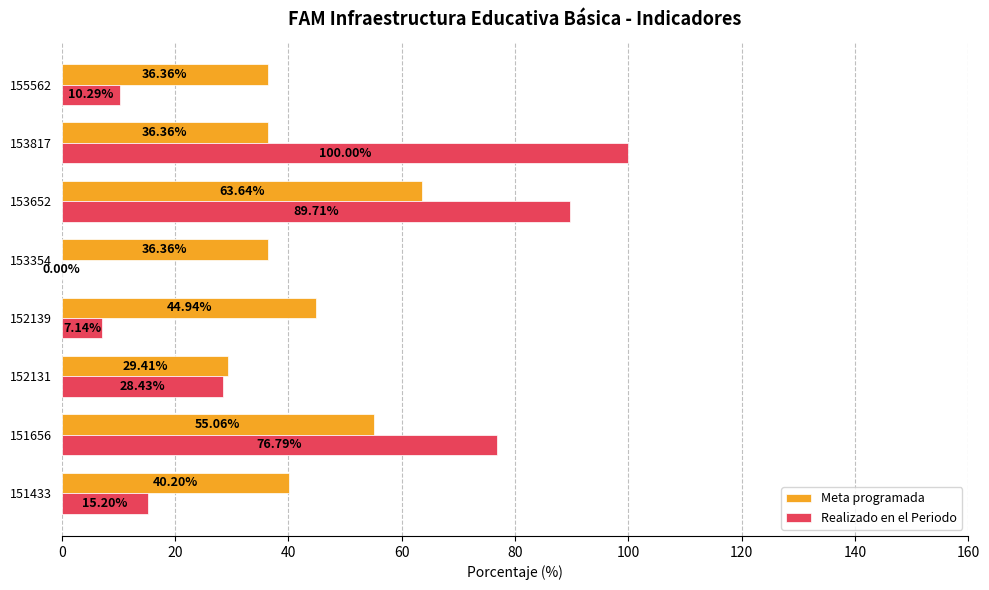

What are all the series names shown in the legend?

Meta programada, Realizado en el Periodo